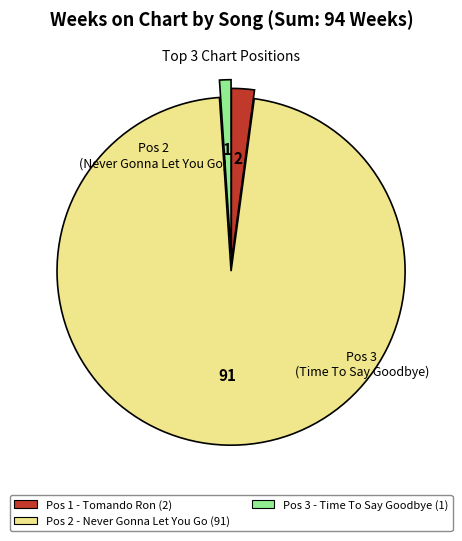

Rank the categories by value from highest to lowest.

Pos 2 - Never Gonna Let You Go (91), Pos 1 - Tomando Ron (2), Pos 3 - Time To Say Goodbye (1)